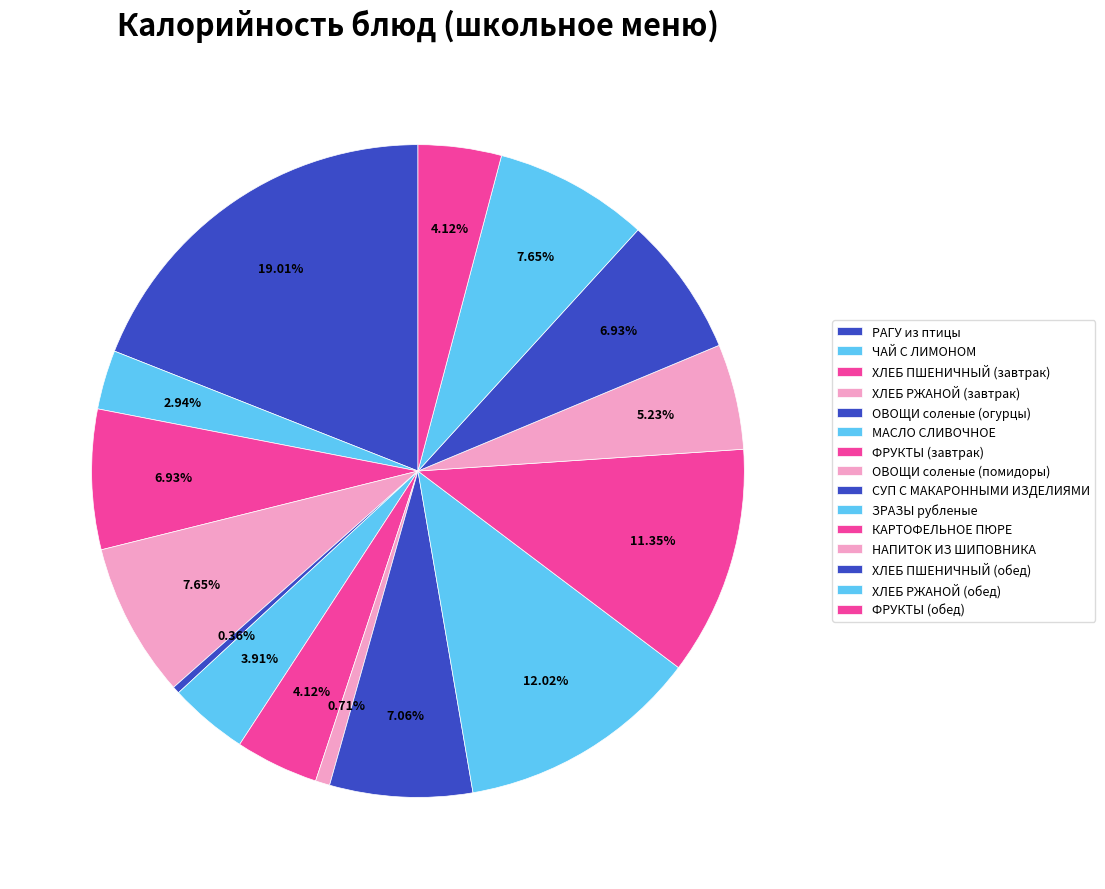

To the nearest percent, what portion does СУП С МАКАРОННЫМИ ИЗДЕЛИЯМИ represent?

7%